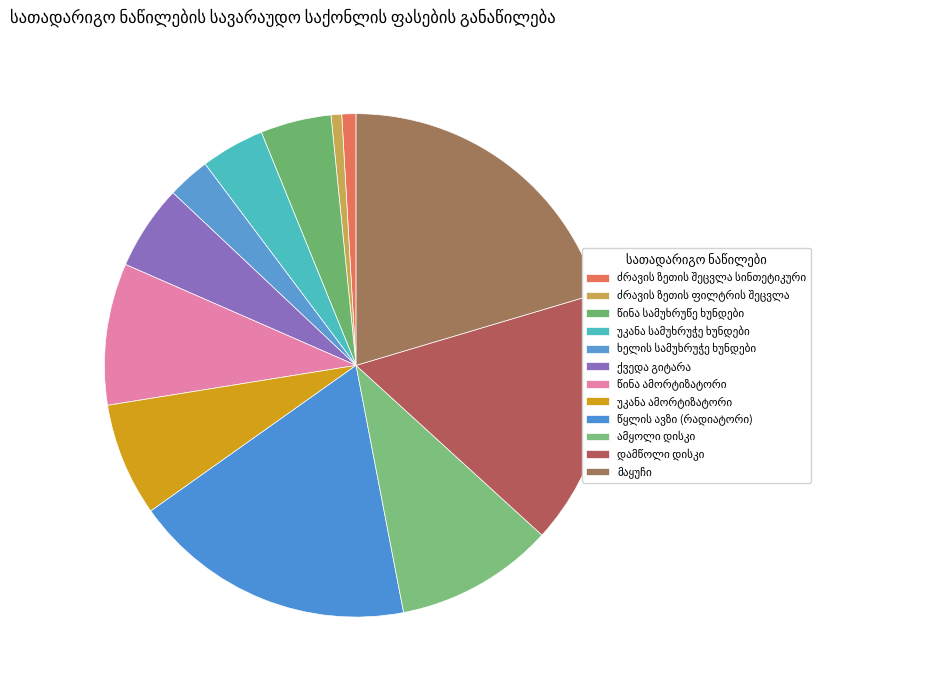

The ძრავის ზეთის ფილტრის შეცვლა slice represents 1% of the pie. True or false?

True